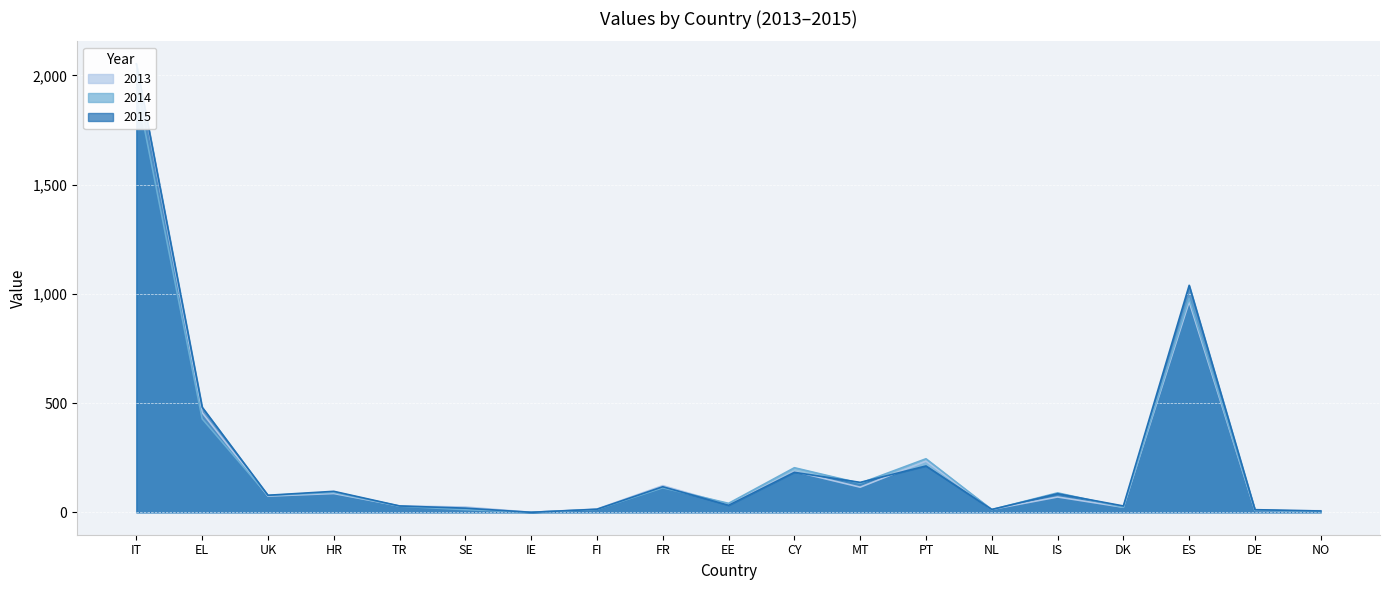

What is the value of the 2014 point at the 5th from the left?

28